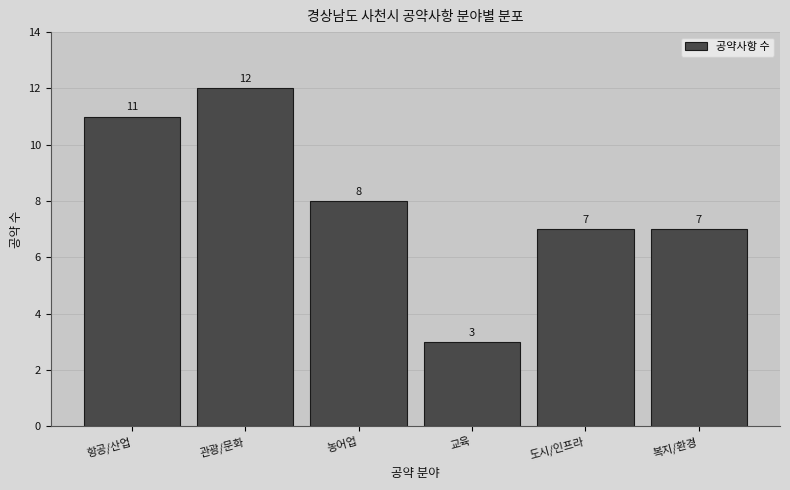

Reading left to right, what are all the values shown in this chart?

항공/산업=11	관광/문화=12	농어업=8	교육=3	도시/인프라=7	복지/환경=7